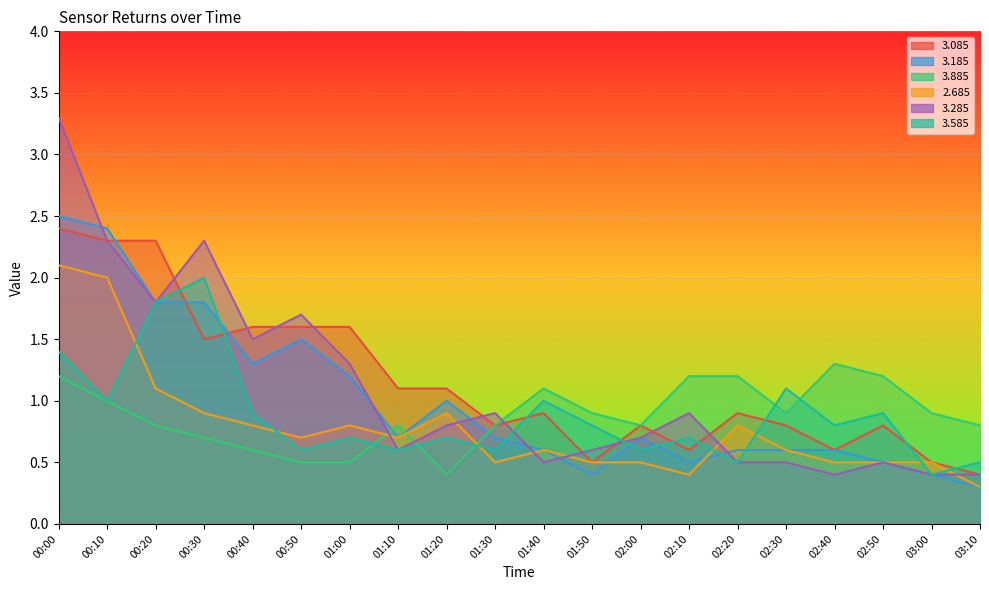

Which series changed the most between 00:40 and 03:10?

3.085